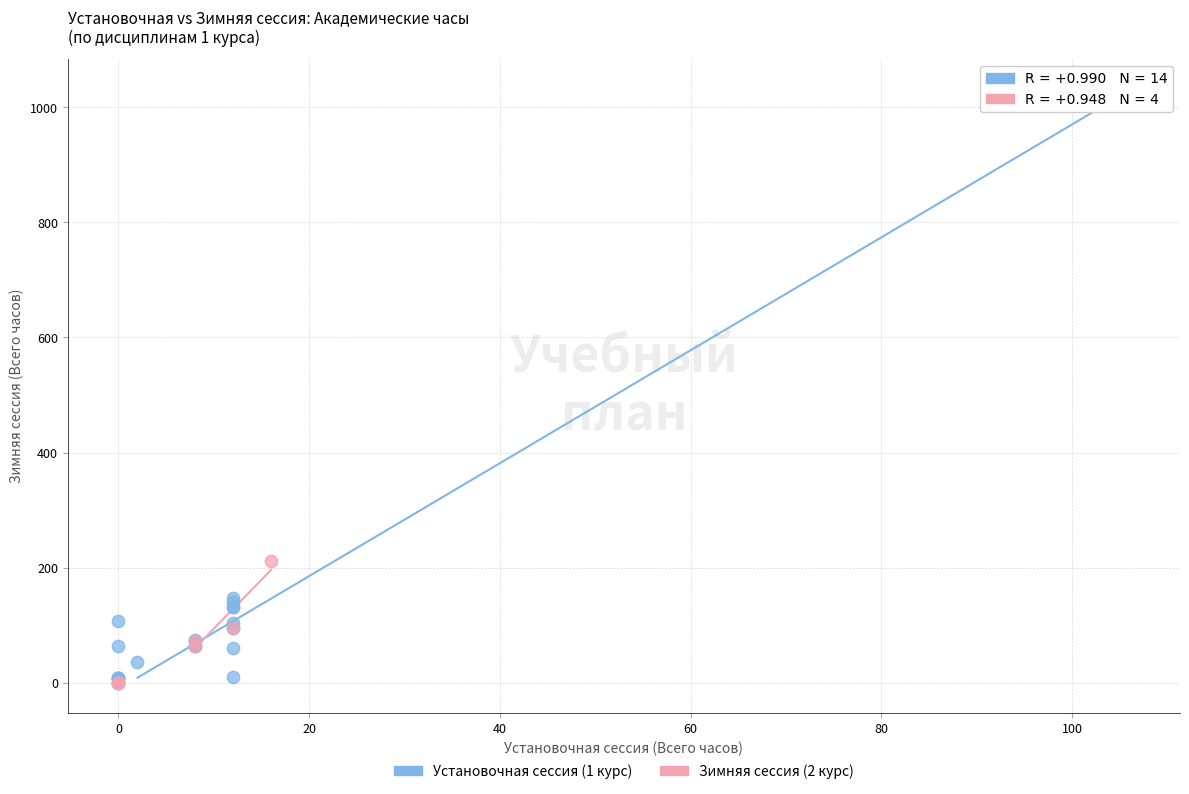

Which series reaches the maximum Y coordinate?

Установочная сессия (1 курс)